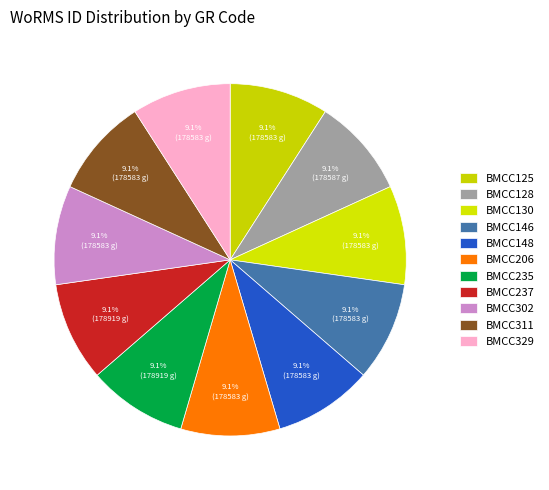

How many segments does this pie chart have?

11